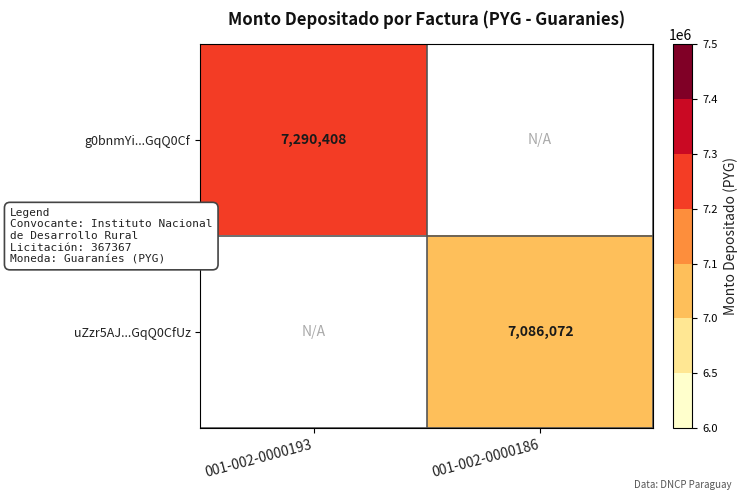

Is it true that uZzr5AJ...GqQ0CfUz equals 7086072 at 001-002-0000186?

True